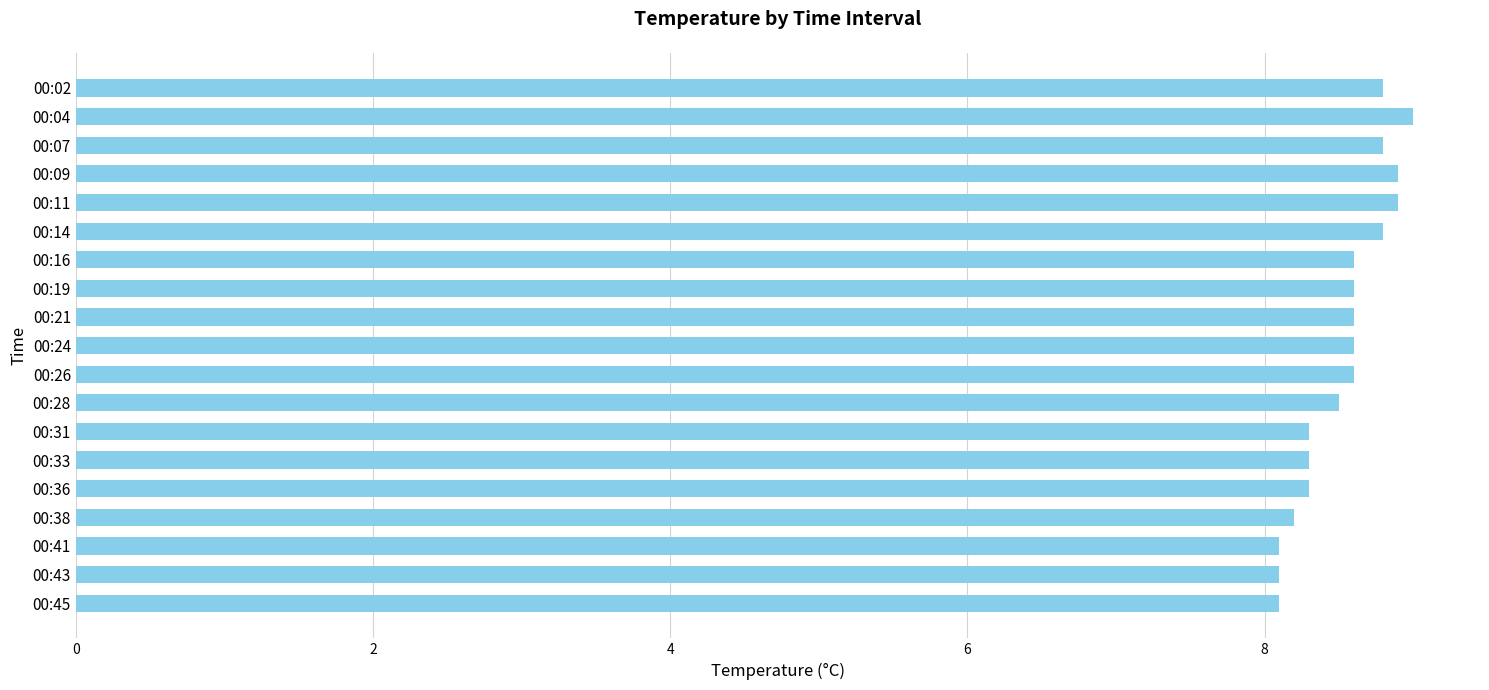

What is the value of the 14th bar from the top?

8.3